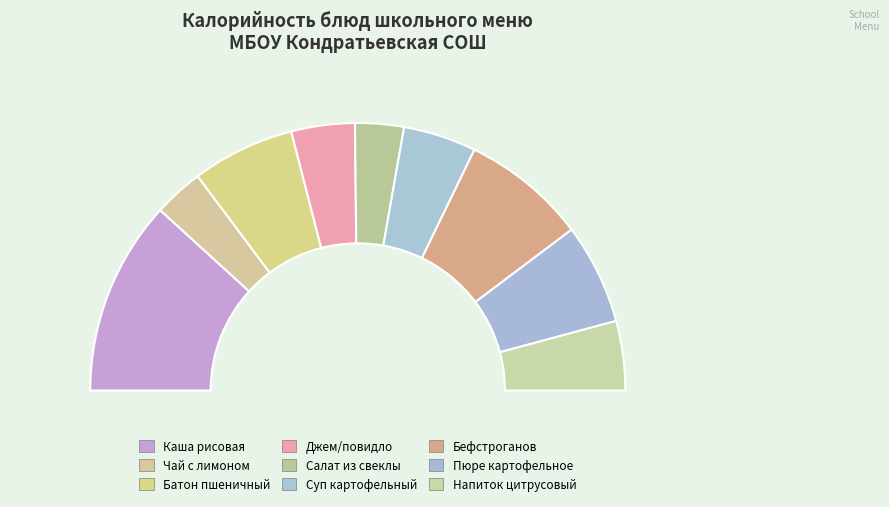

Rank the categories by value from lowest to highest.

салат из отварной свеклы, чай с сахаром и лимоном, джем/повидло, напиток цитрусовый, суп картофельный с рыбой, пюре картофельное, батон пшеничный, бефстроганов из куры, каша вязкая молочная рисовая с маслом